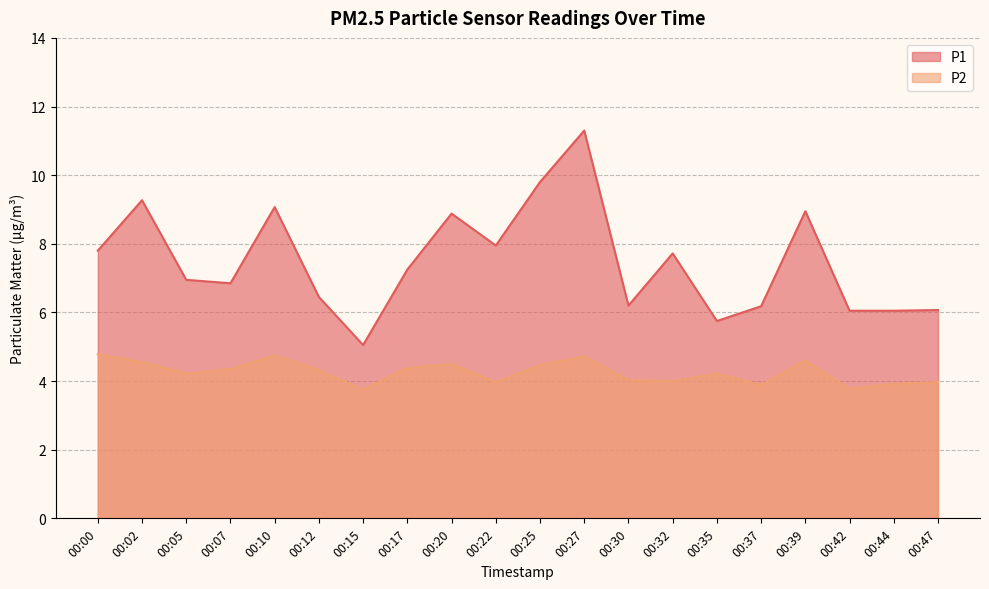

Rank the series at 00:10 from highest to lowest value.

P1, P2